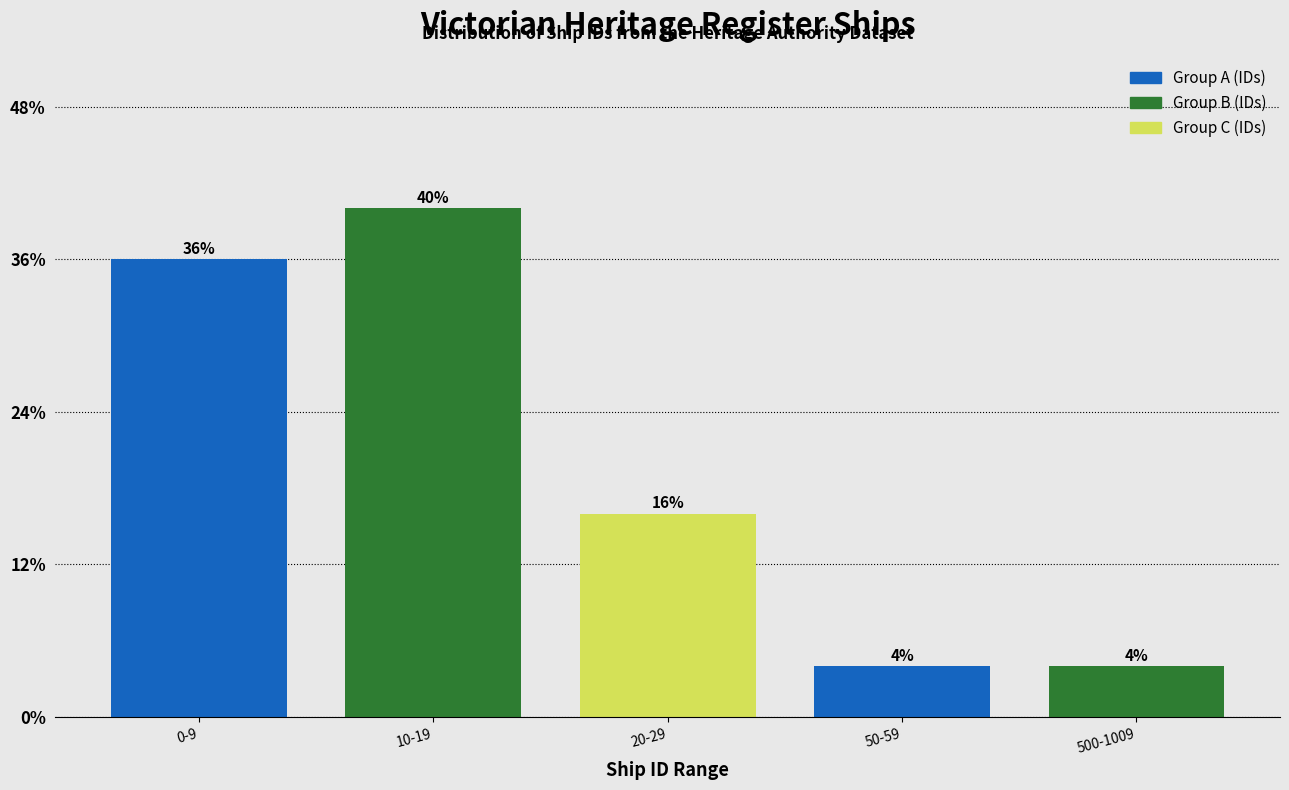

Does the chart contain any negative values?

No